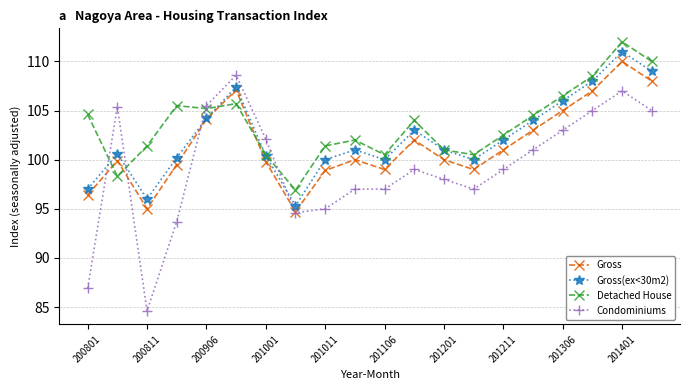

What is the value of the Detached House point at the 12th from the left?

104.0